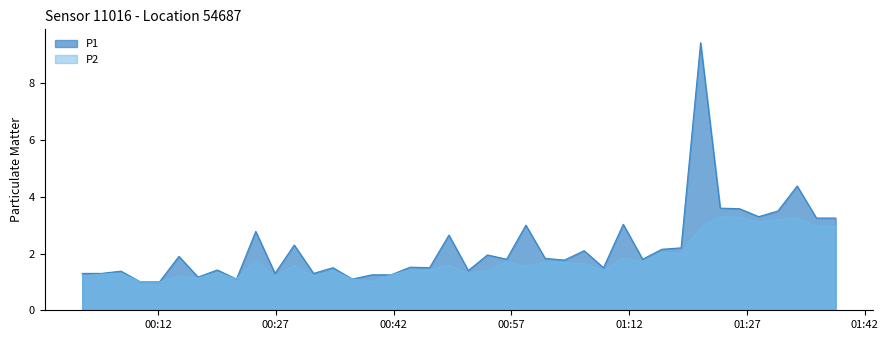

Which series has the largest total across all categories?

P1